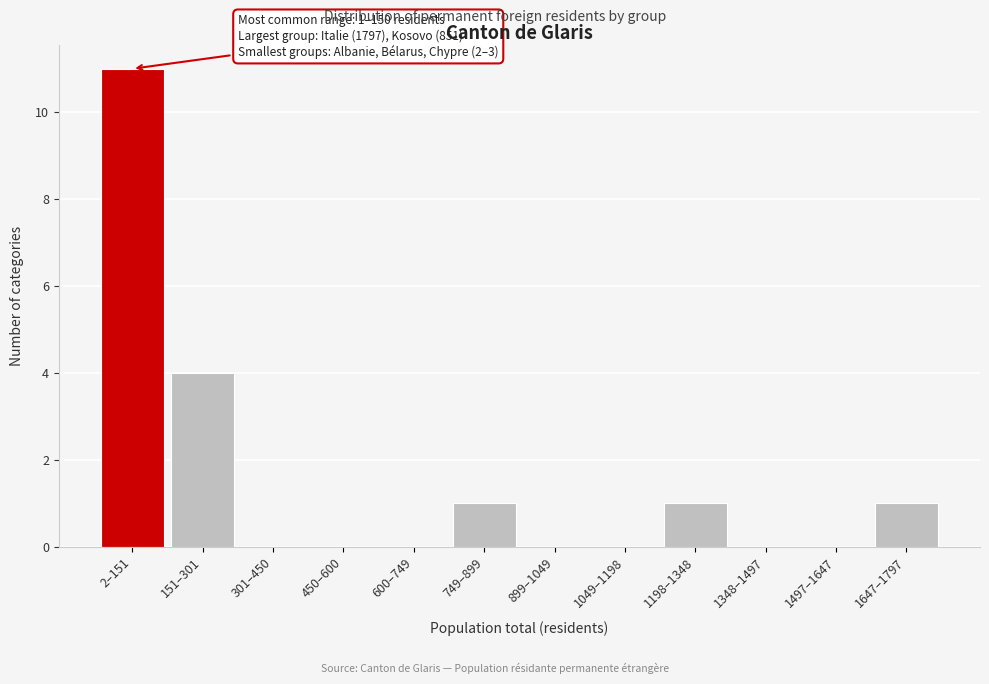

Reading left to right, what are all the values shown in this chart?

2–151=11	151–301=4	301–450=0	450–600=0	600–749=0	749–899=1	899–1049=0	1049–1198=0	1198–1348=1	1348–1497=0	1497–1647=0	1647–1797=1